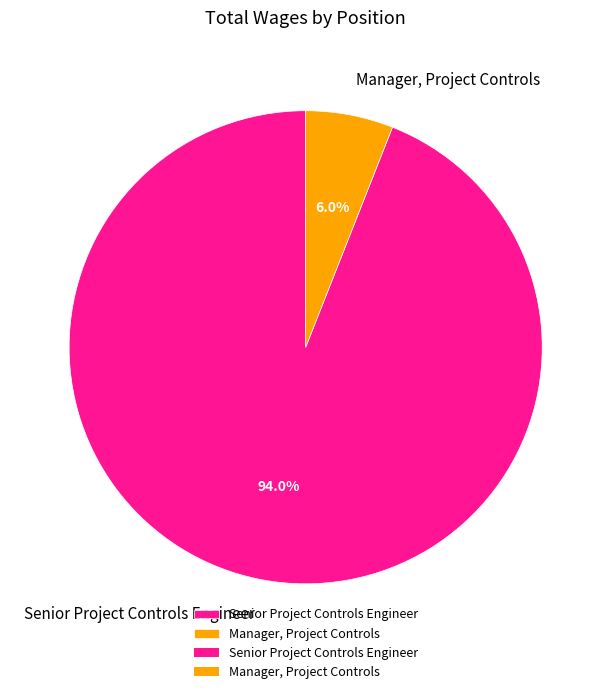

Which category has the smallest portion of the pie?

Manager, Project Controls